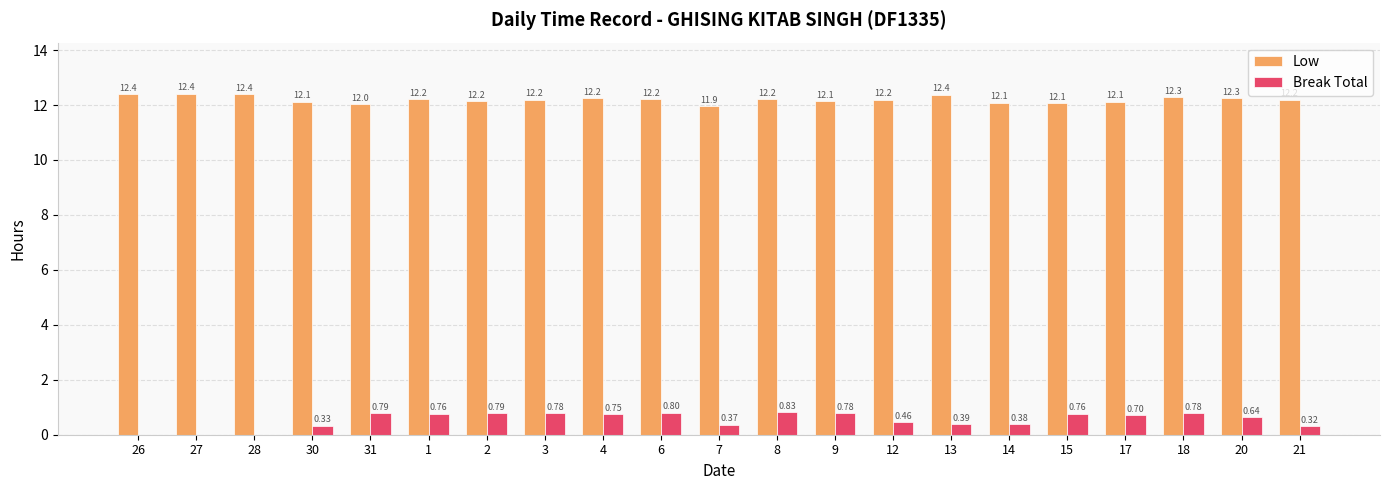

What is the total value across all series at 18?

13.1